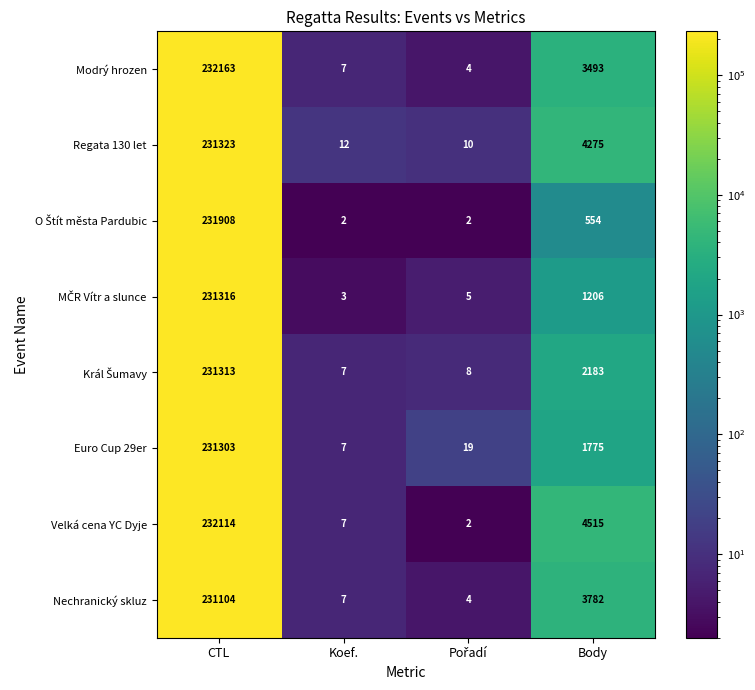

What value does the Modrý hrozen series have at CTL?

232163